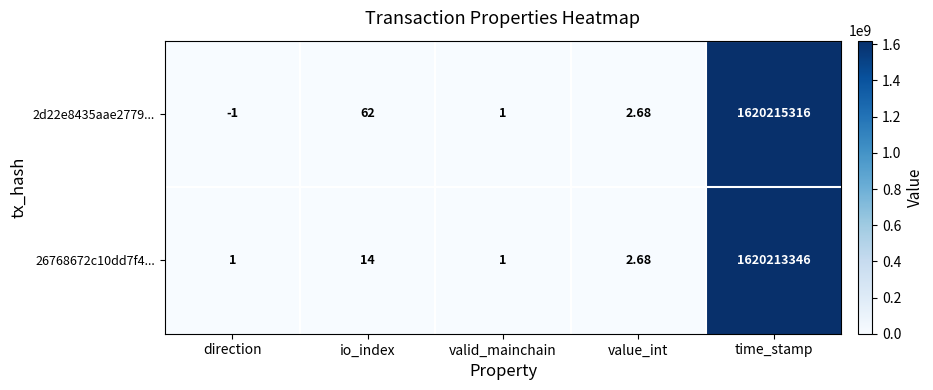

Which category has the lowest value in the 2d22e8435aae2779... series?

direction